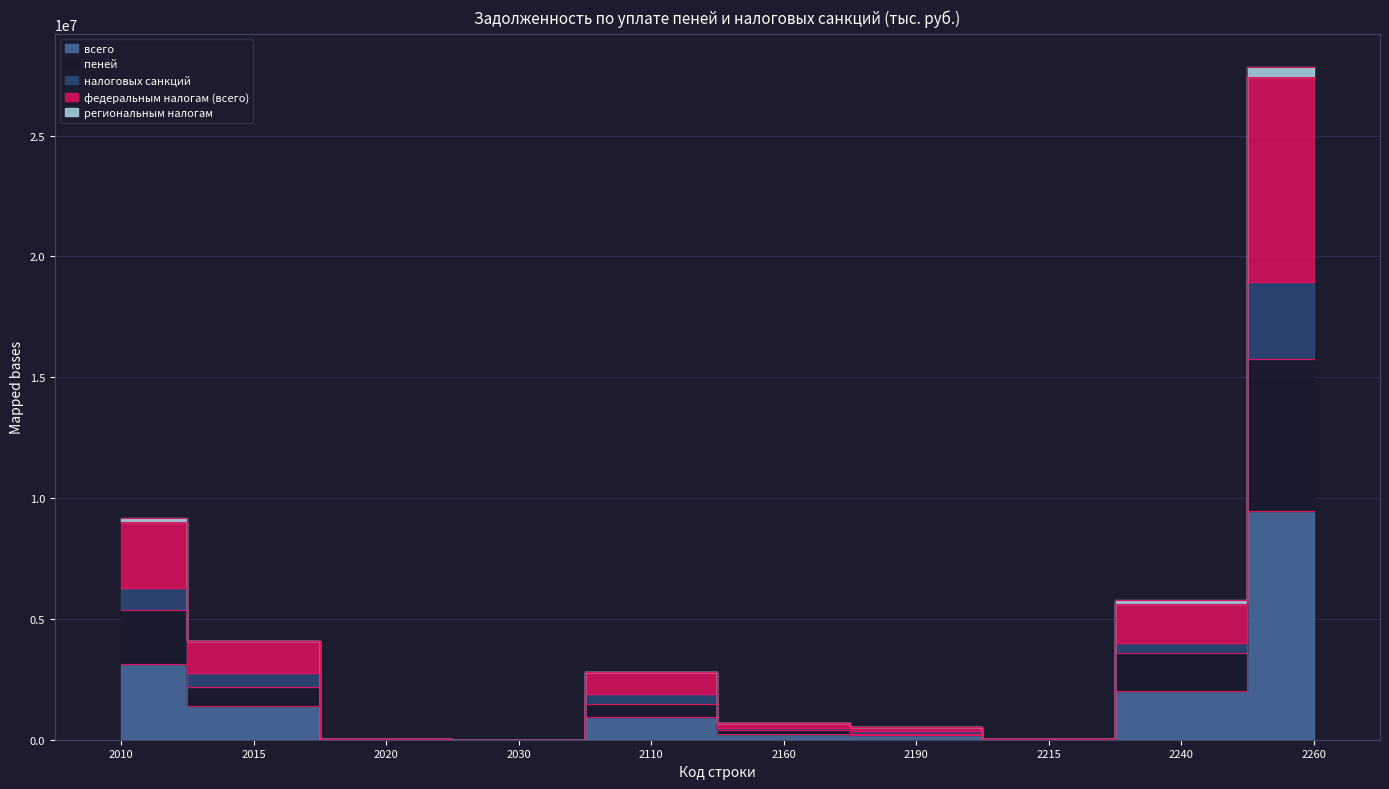

What is the highest value of the всего series?

9464312